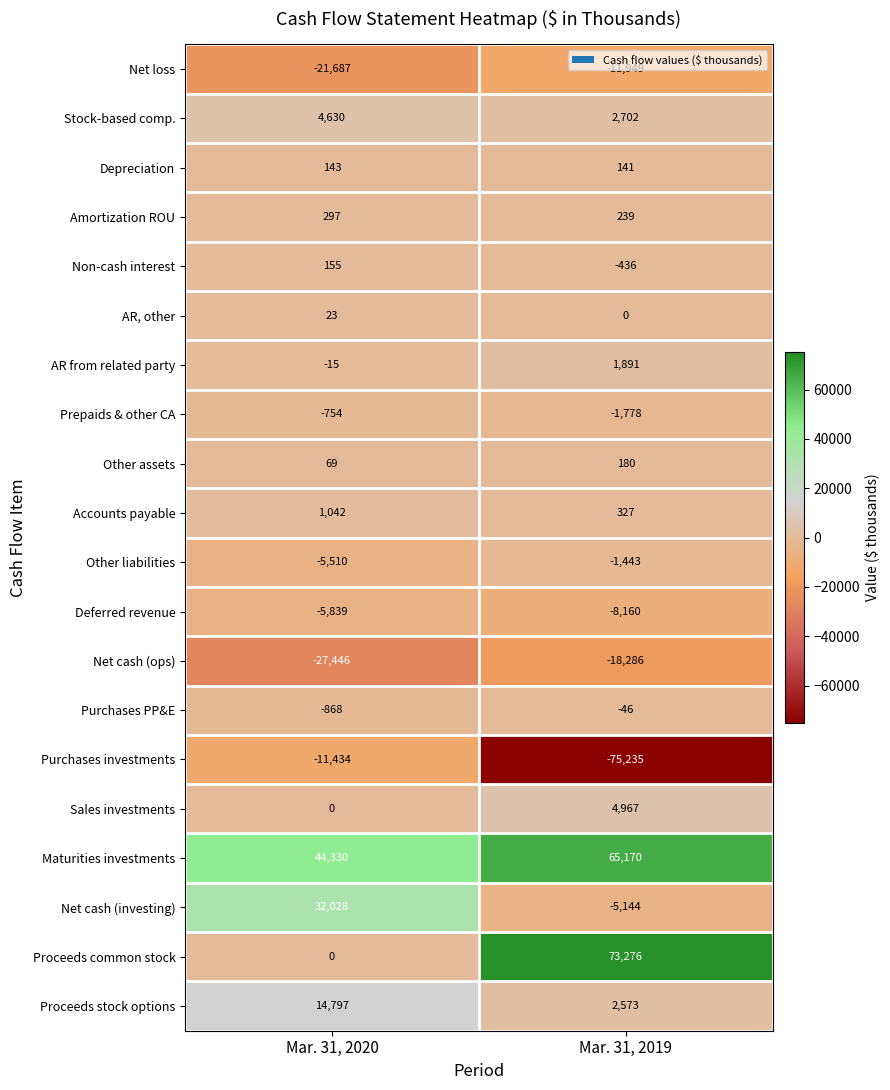

Is it true that Other liabilities equals -5510 at Mar. 31, 2020?

True